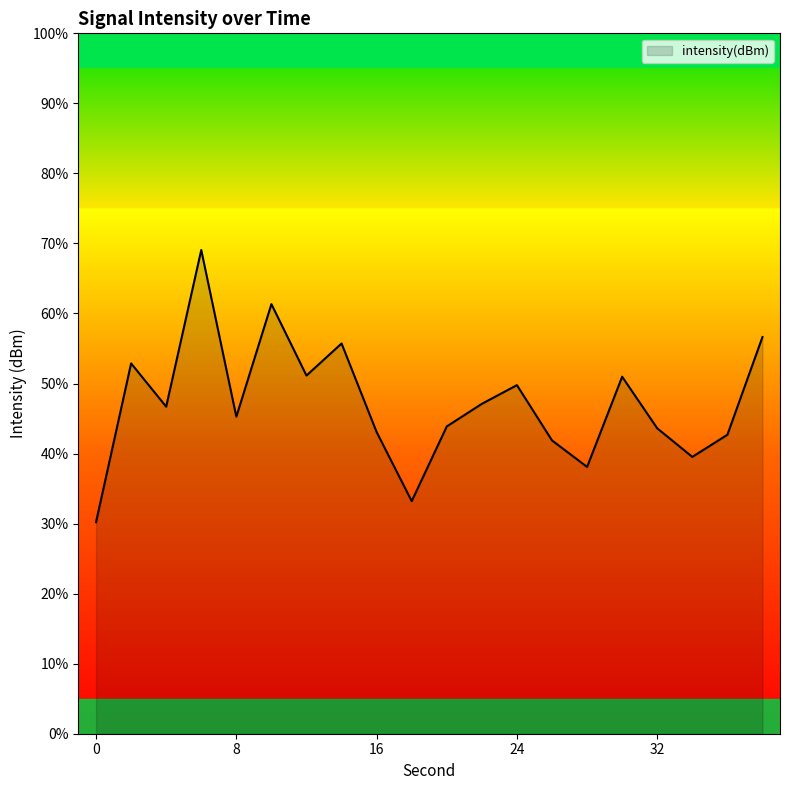

What is the minimum value shown in the chart?

30.2